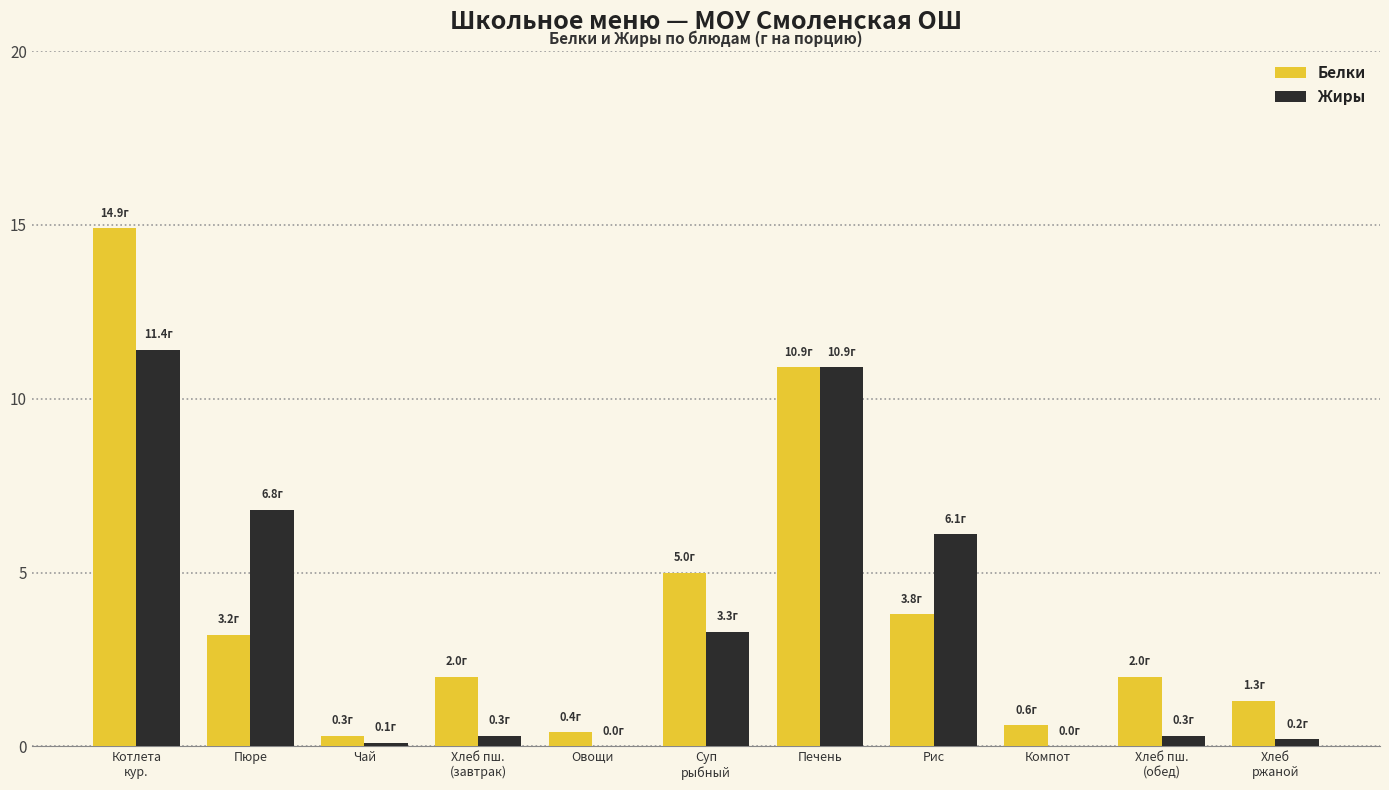

At which label does Жиры reach its peak?

Котлета
кур.